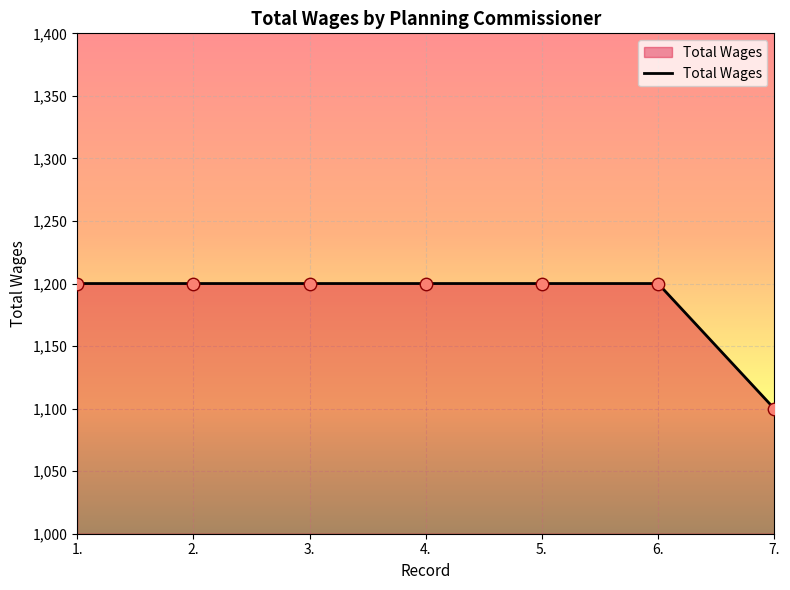

Approximately how many times larger is the value at 2. compared to 3.?

1.0